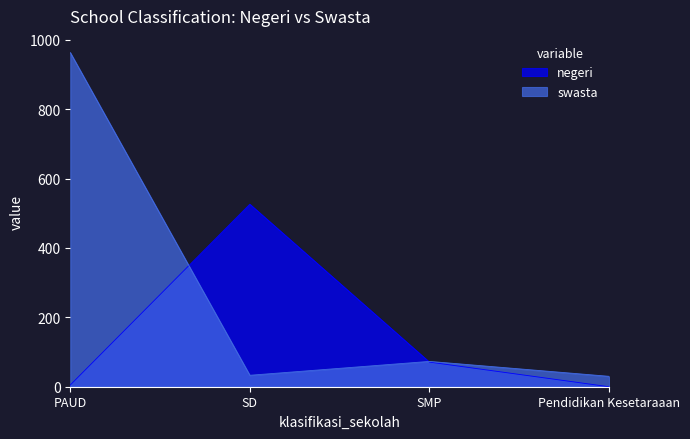

Rank the series at PAUD from lowest to highest value.

negeri, swasta